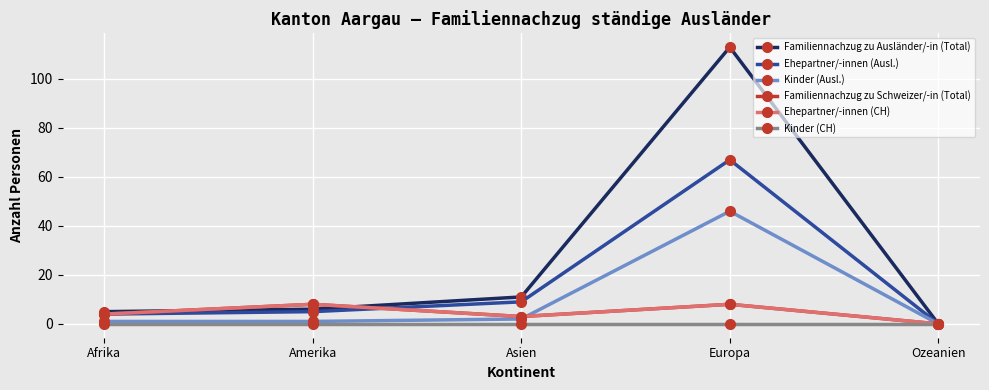

Does the chart have visible grid lines?

Yes